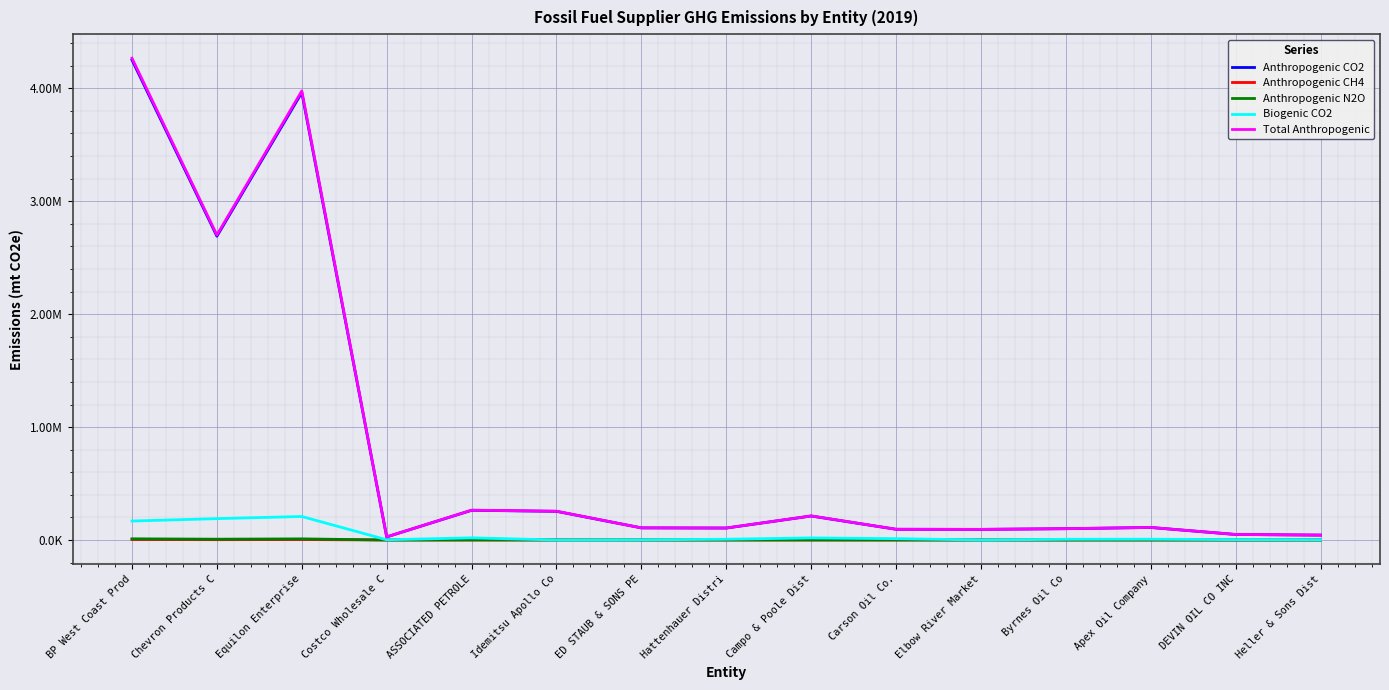

At which category is the sum across all series the highest?

BP West Coast Prod